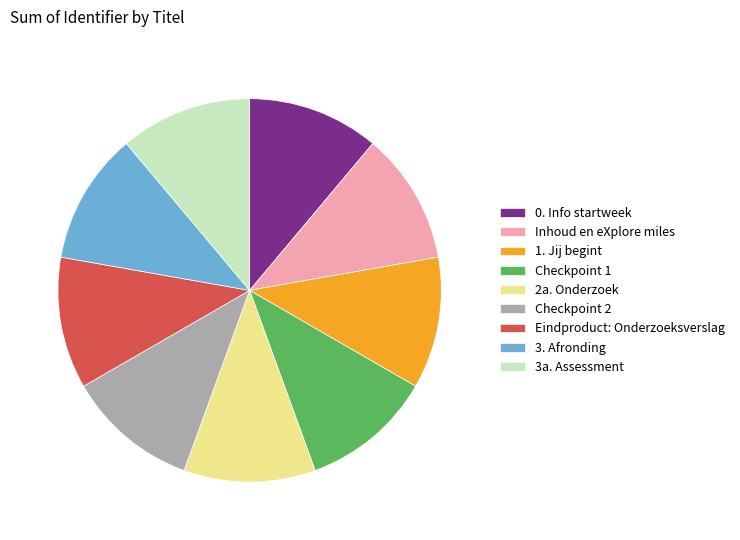

What is the ratio of the value at 2a. Onderzoek to the value at Inhoud en eXplore miles?

1.0